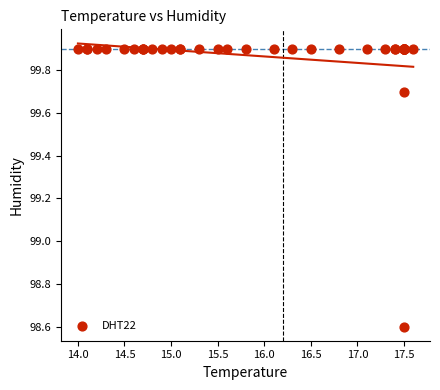

What Y value in the scatter plot is closest to 99?

98.6